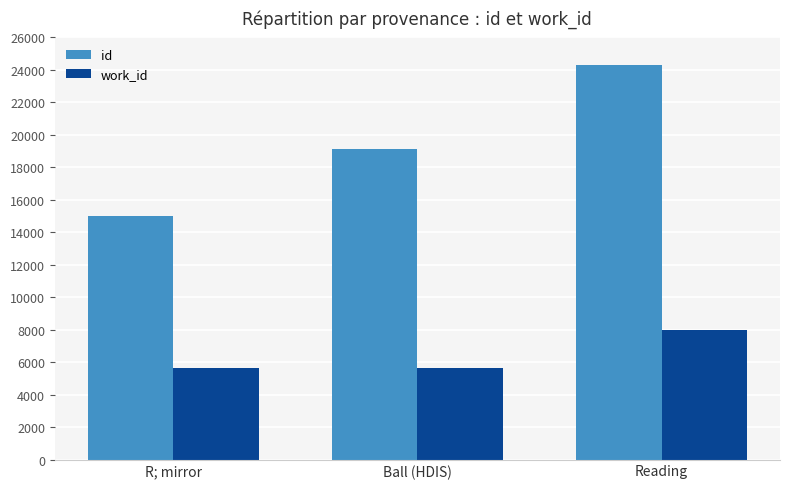

What is the maximum value for id?

24297